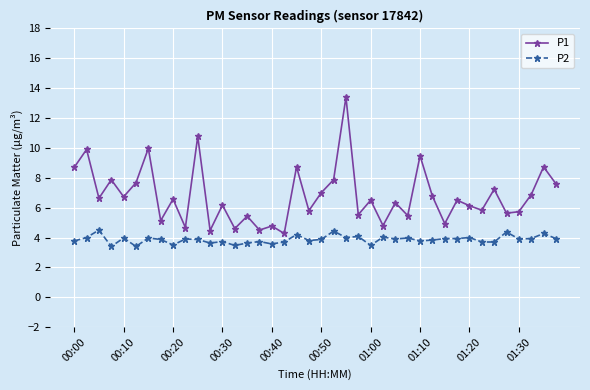

What is the difference between the second highest and second lowest values in the P1 series?

6.3